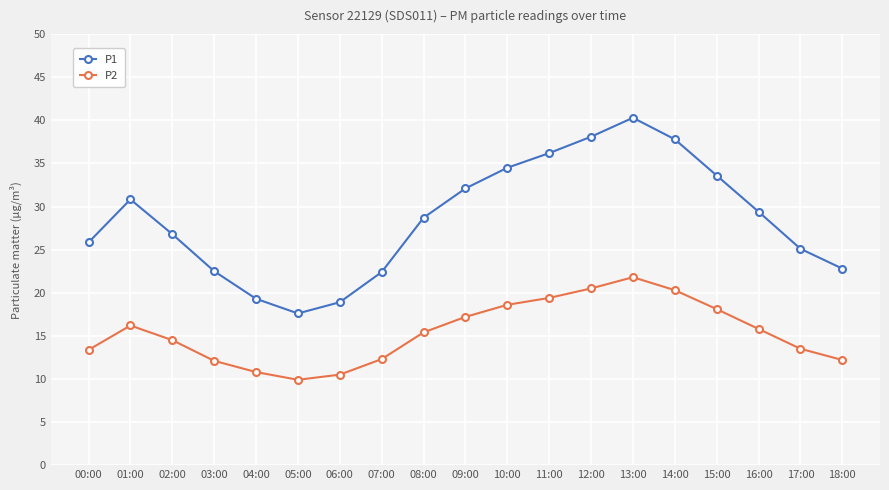

What is the sum of the P2 values at 04:00 and 00:00?

24.2